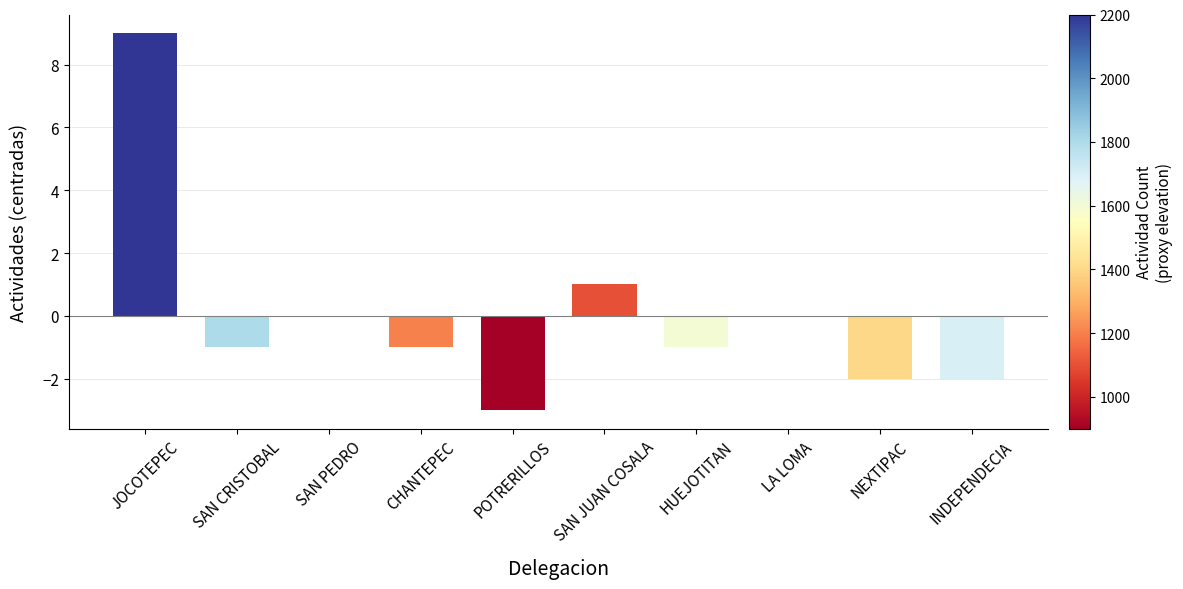

Are the bars grouped side by side (vs. stacked)?

No